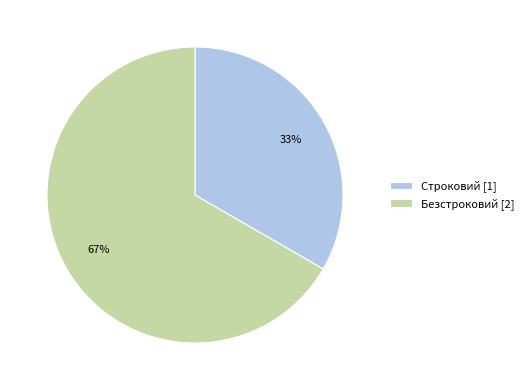

True or false: Безстроковий accounts for 74% of the total.

False